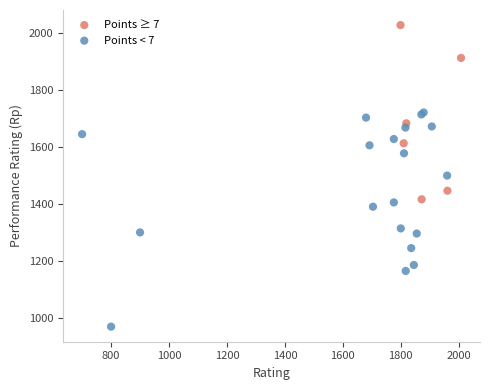

Which series reaches the minimum Y coordinate?

Points < 7